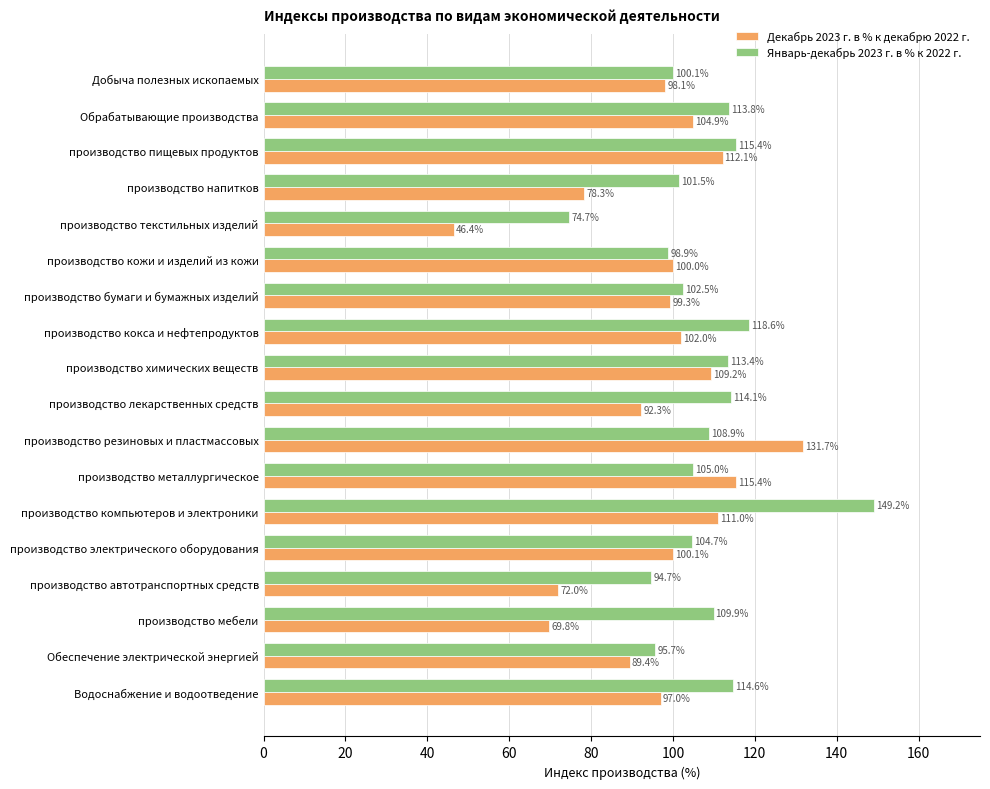

The value of Декабрь 2023 г. в % к декабрю 2022 г. at производство лекарственных средств is 92.3. True or false?

True